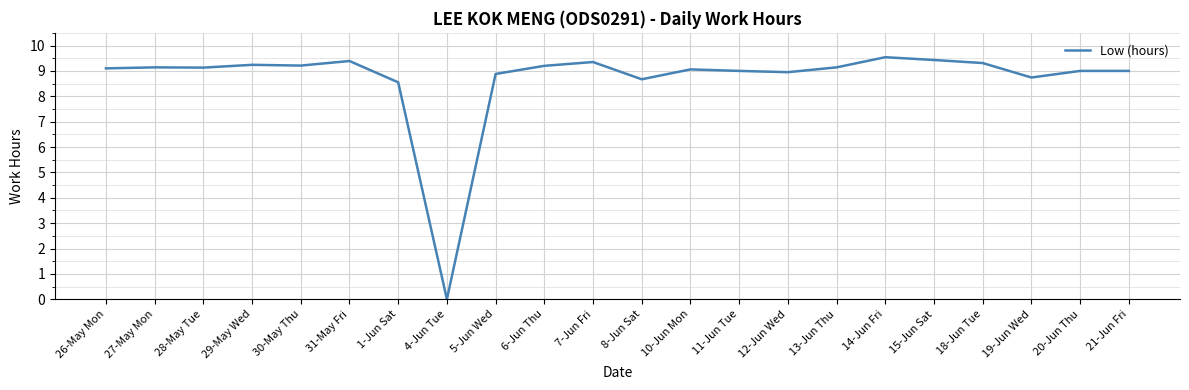

What is the change in value from 14-Jun Fri to 18-Jun Tue?

-0.2